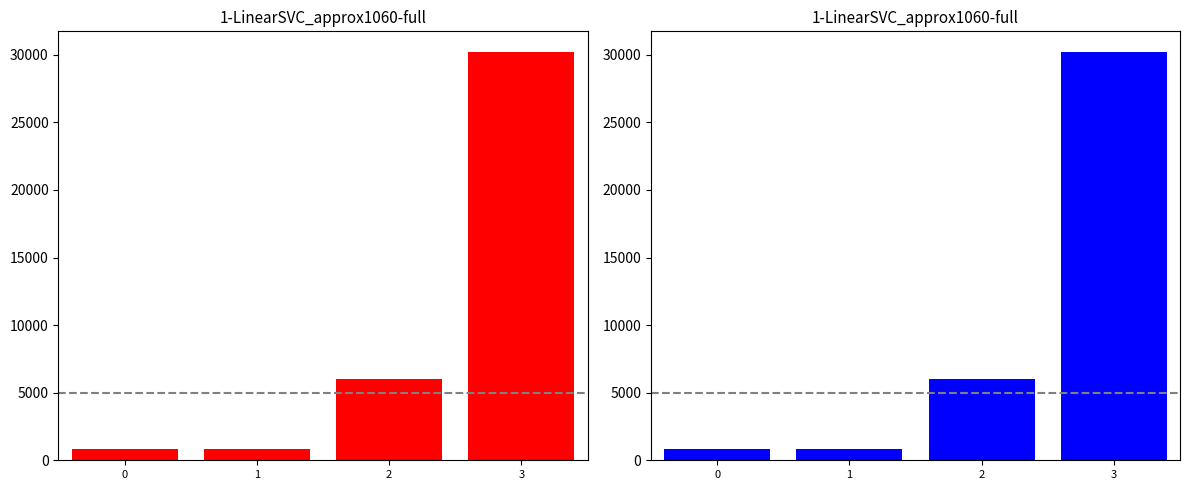

Count the number of categories in the chart.

4